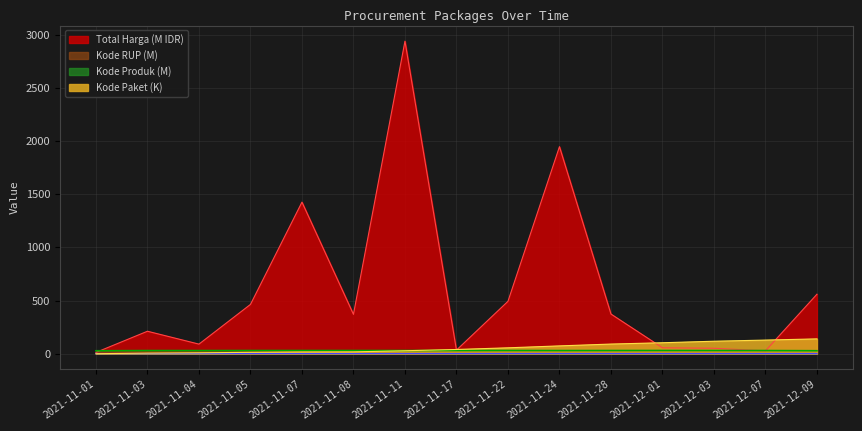

True or false: Kode RUP and Kode Produk intersect in this chart.

False